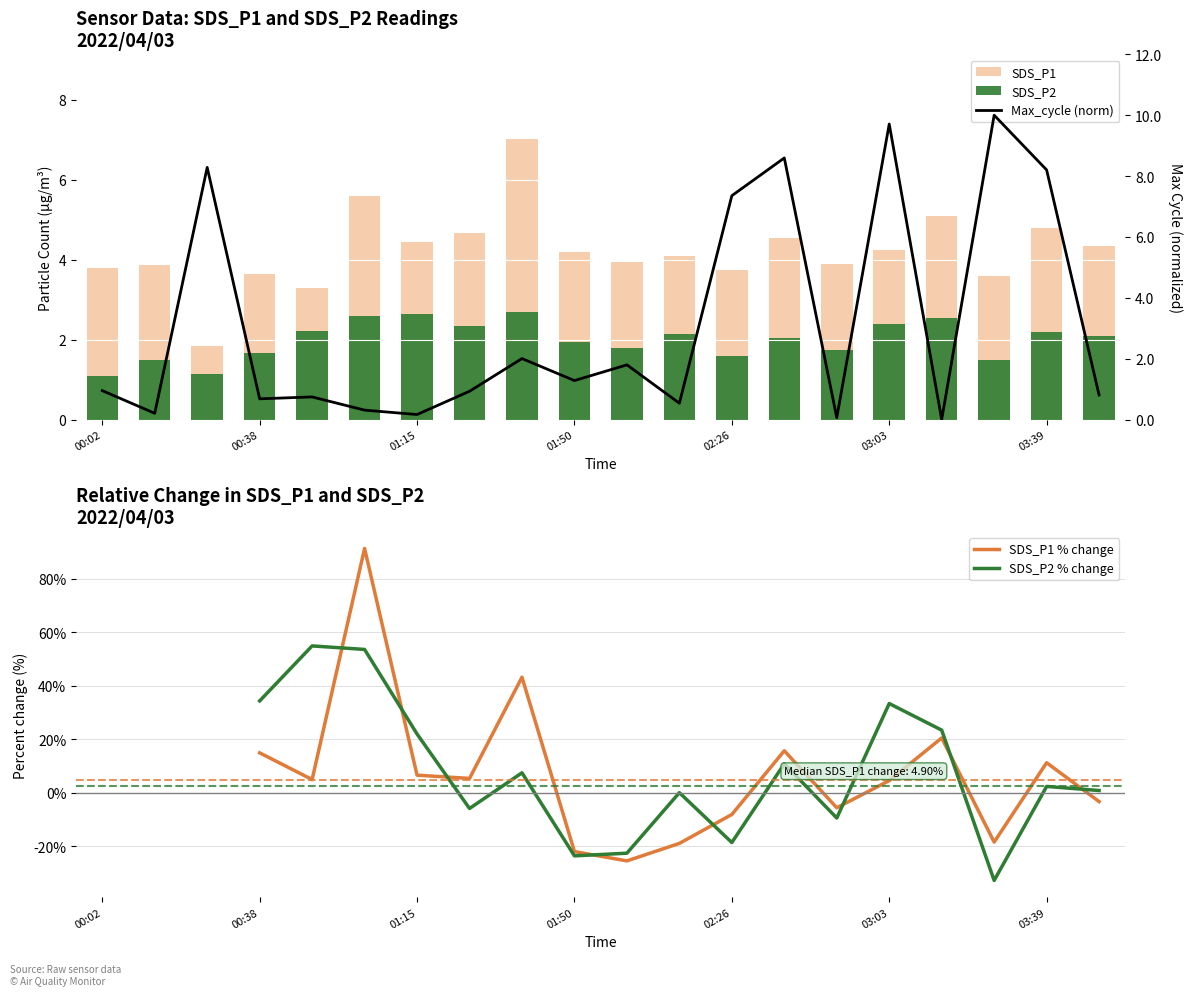

How many data points in SDS_P1 % change are above -3?

10